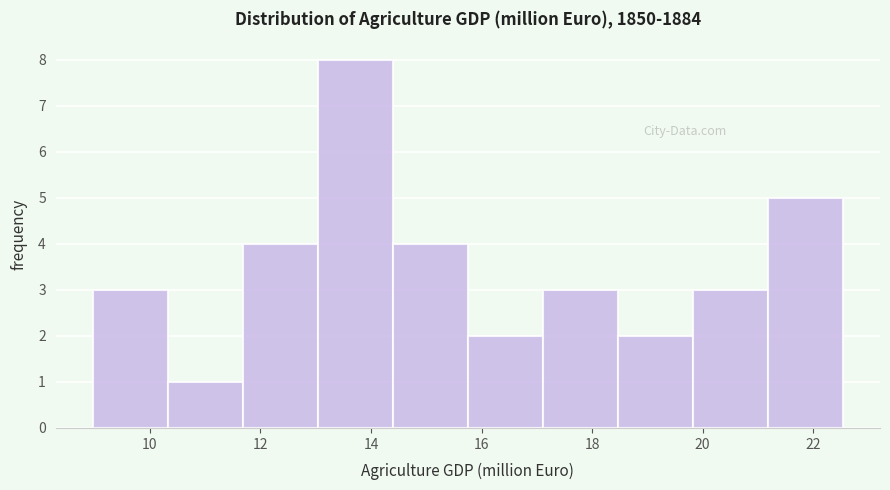

How tall is the bar that spans 21.2 to 22.6 on the x-axis? Neither the bar edges nor the heights are printed on the chart, so give them approximately, as read against the axes.

5